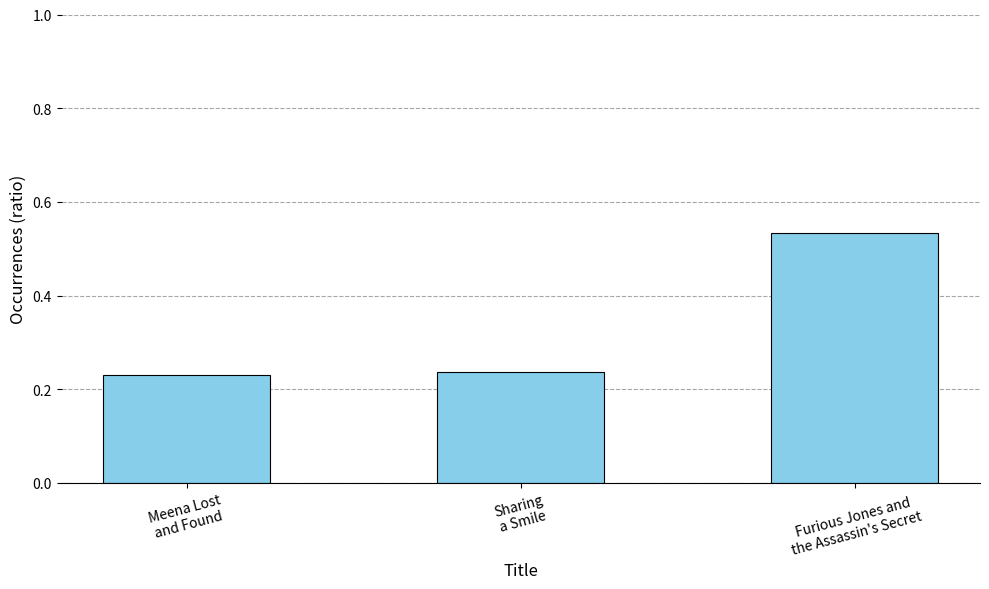

What is the sum of all values?

1.0